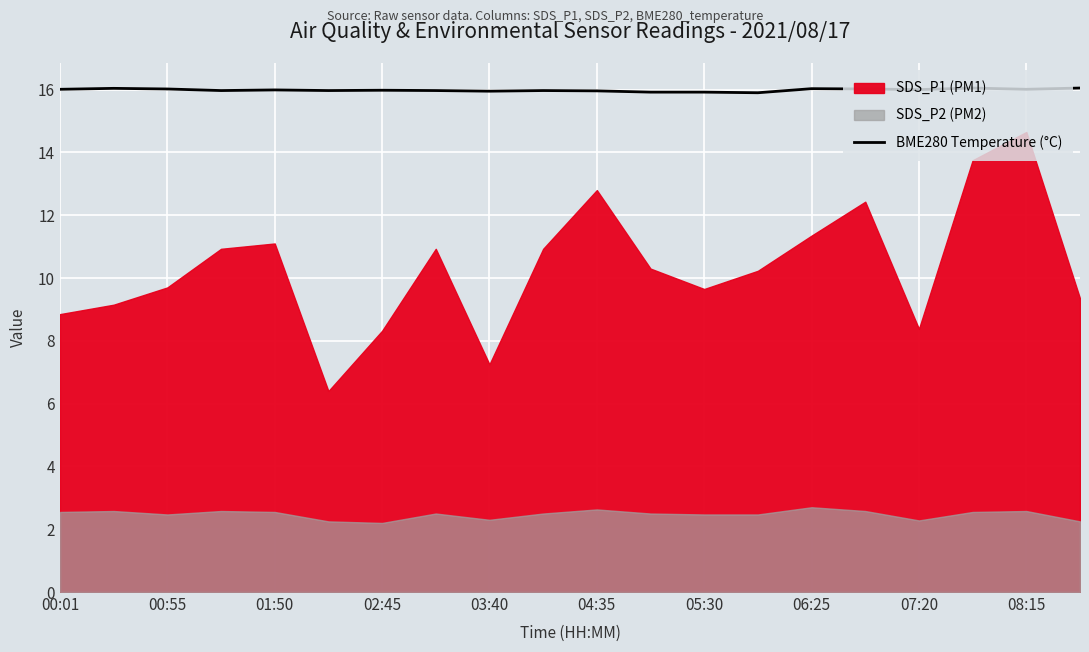

The BME280 Temperature (°C) series shows 24.4 at 00:01. True or false?

False